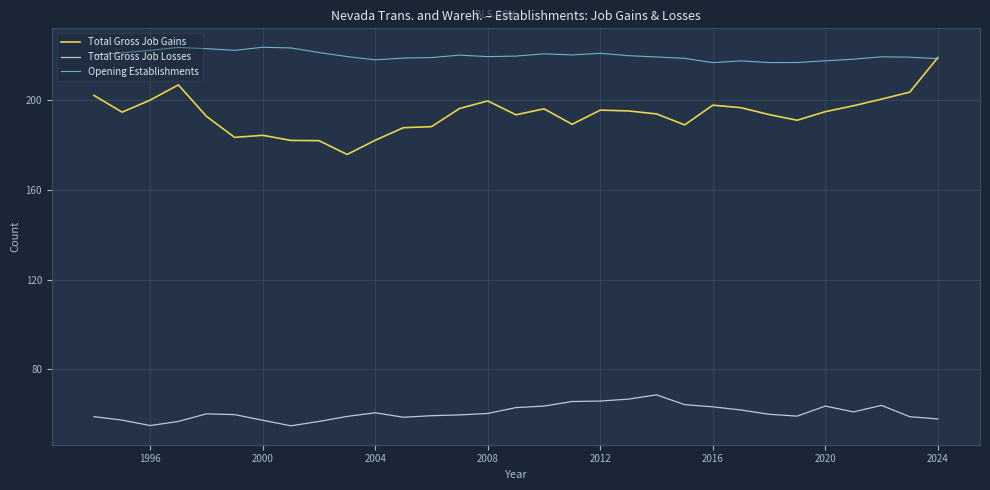

List the series in order of their overall mean, highest first.

Opening Establishments, Total Gross Job Gains, Total Gross Job Losses